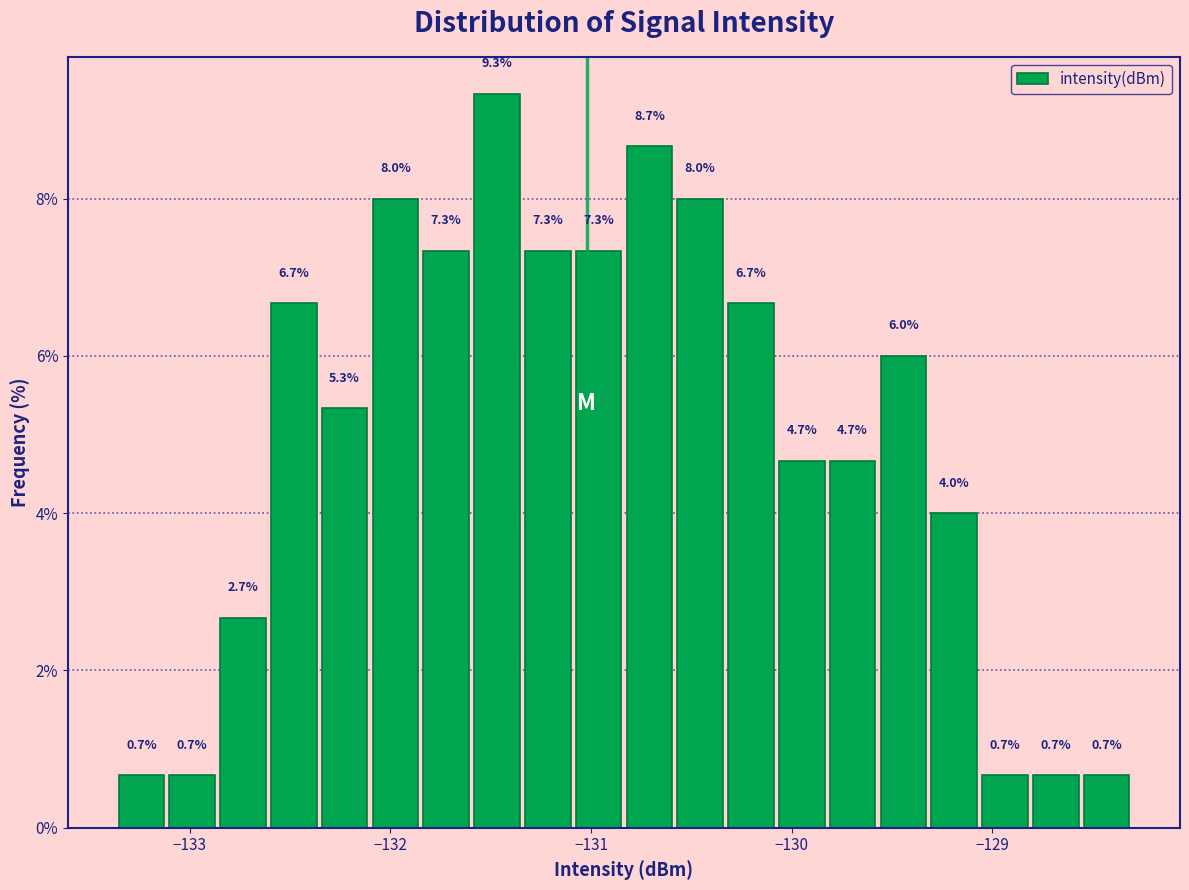

Read against the x-axis, roughly where is the centre of the tallest bar?

-131.5